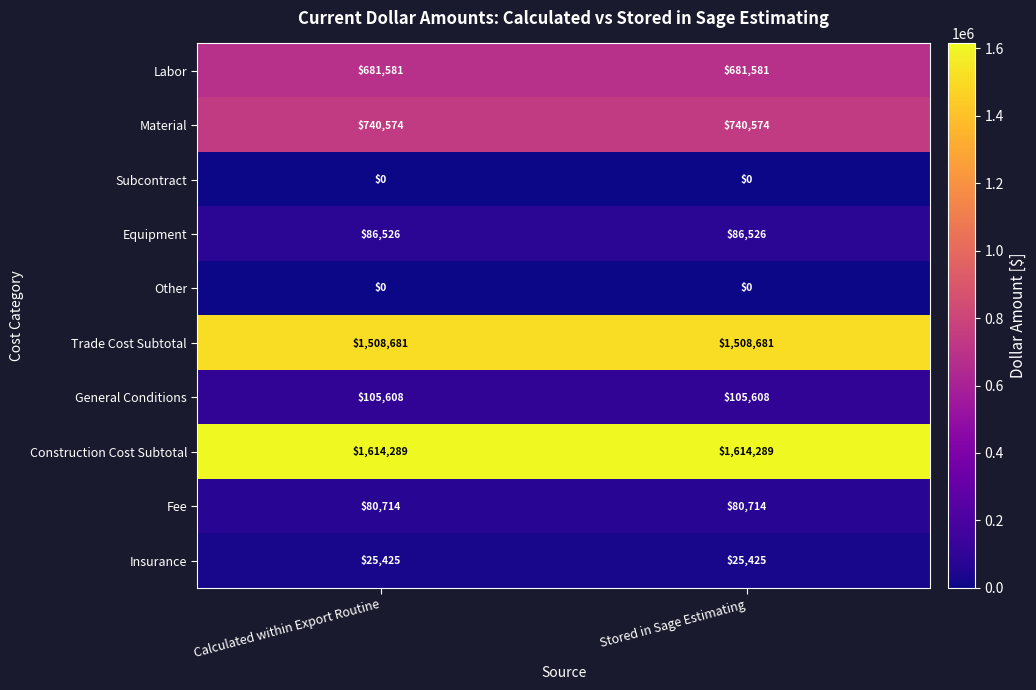

Reading left to right, transcribe all the data shown in this chart.

Labor: 681581	681581
Material: 740574	740574
Subcontract: 0	0
Equipment: 86526	86526
Other: 0	0
Trade Cost Subtotal: 1508681	1508681
General Conditions: 105608	105608
Construction Cost Subtotal: 1614289	1614289
Fee: 80714	80714
Insurance: 25425	25425